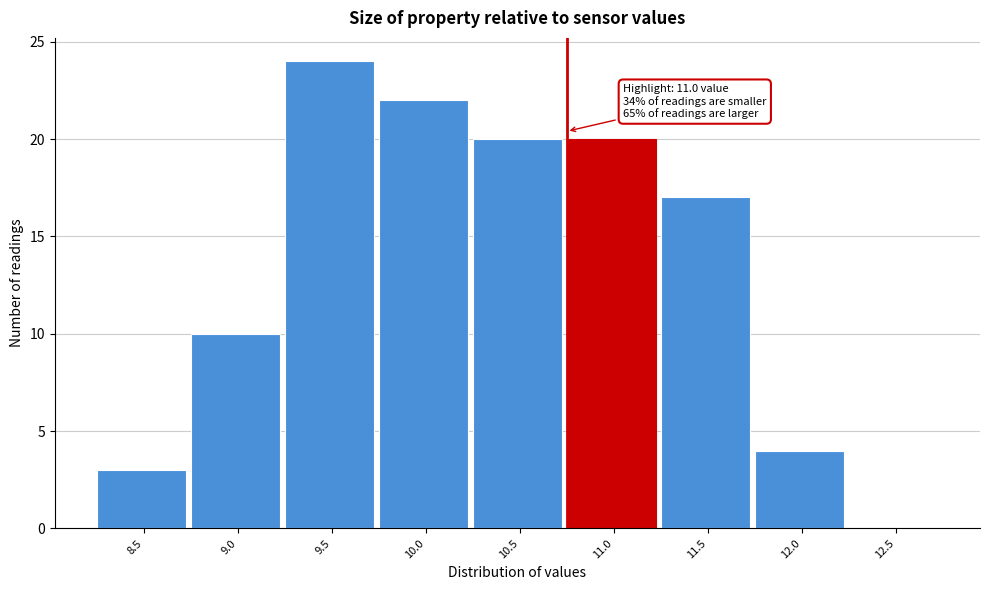

Reading right to left, what are all the values shown in this chart?

12.5=0	12.0=4	11.5=17	11.0=20	10.5=20	10.0=22	9.5=24	9.0=10	8.5=3